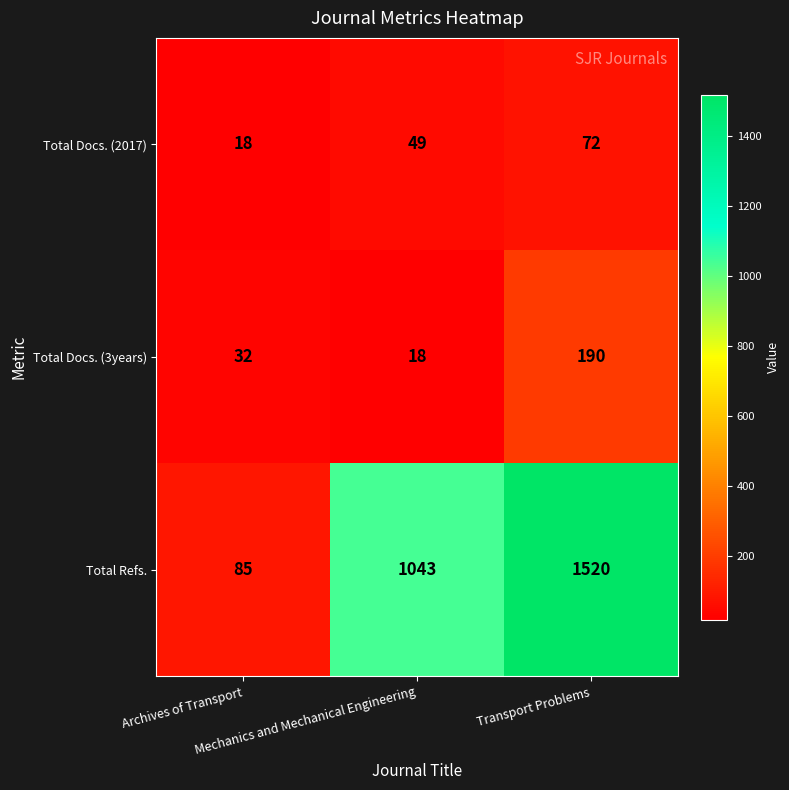

How many data points does each series have?

3